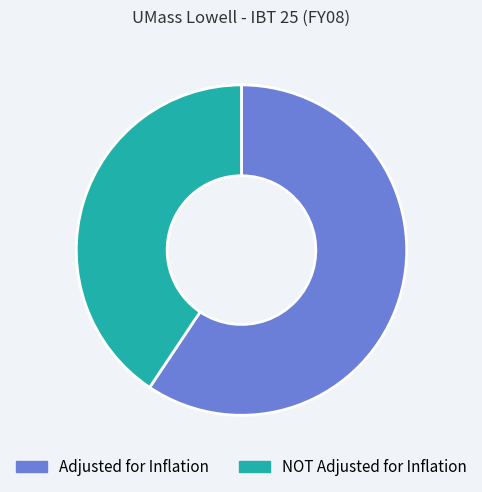

What is the ratio of the value at NOT Adjusted for Inflation to the value at Adjusted for Inflation?

0.7